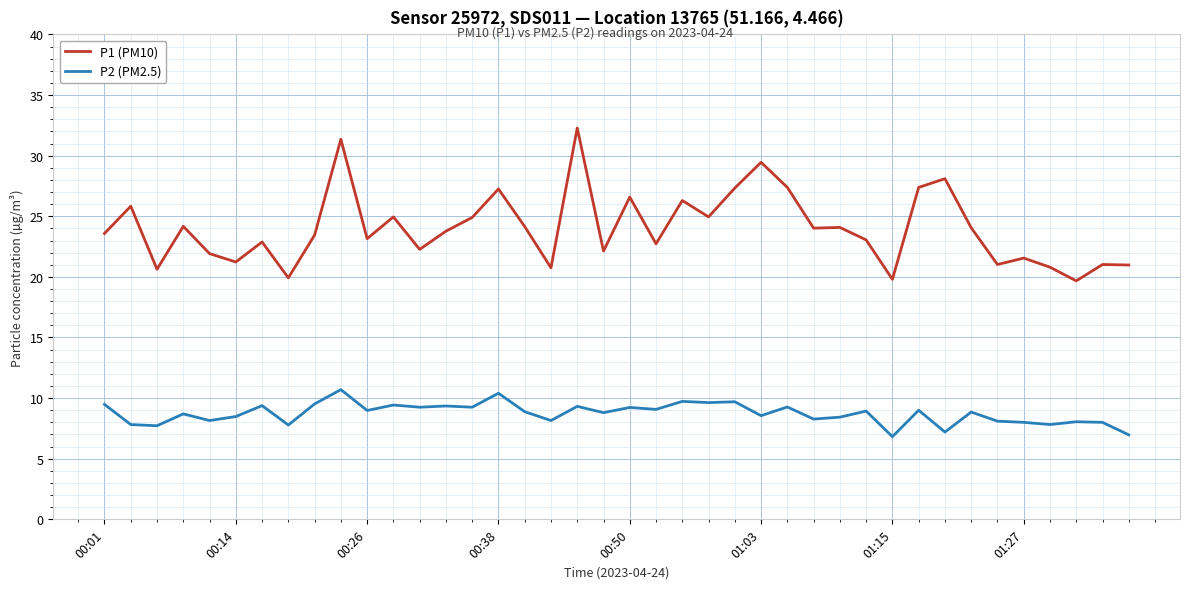

Does the chart display data point markers on the line(s)?

No